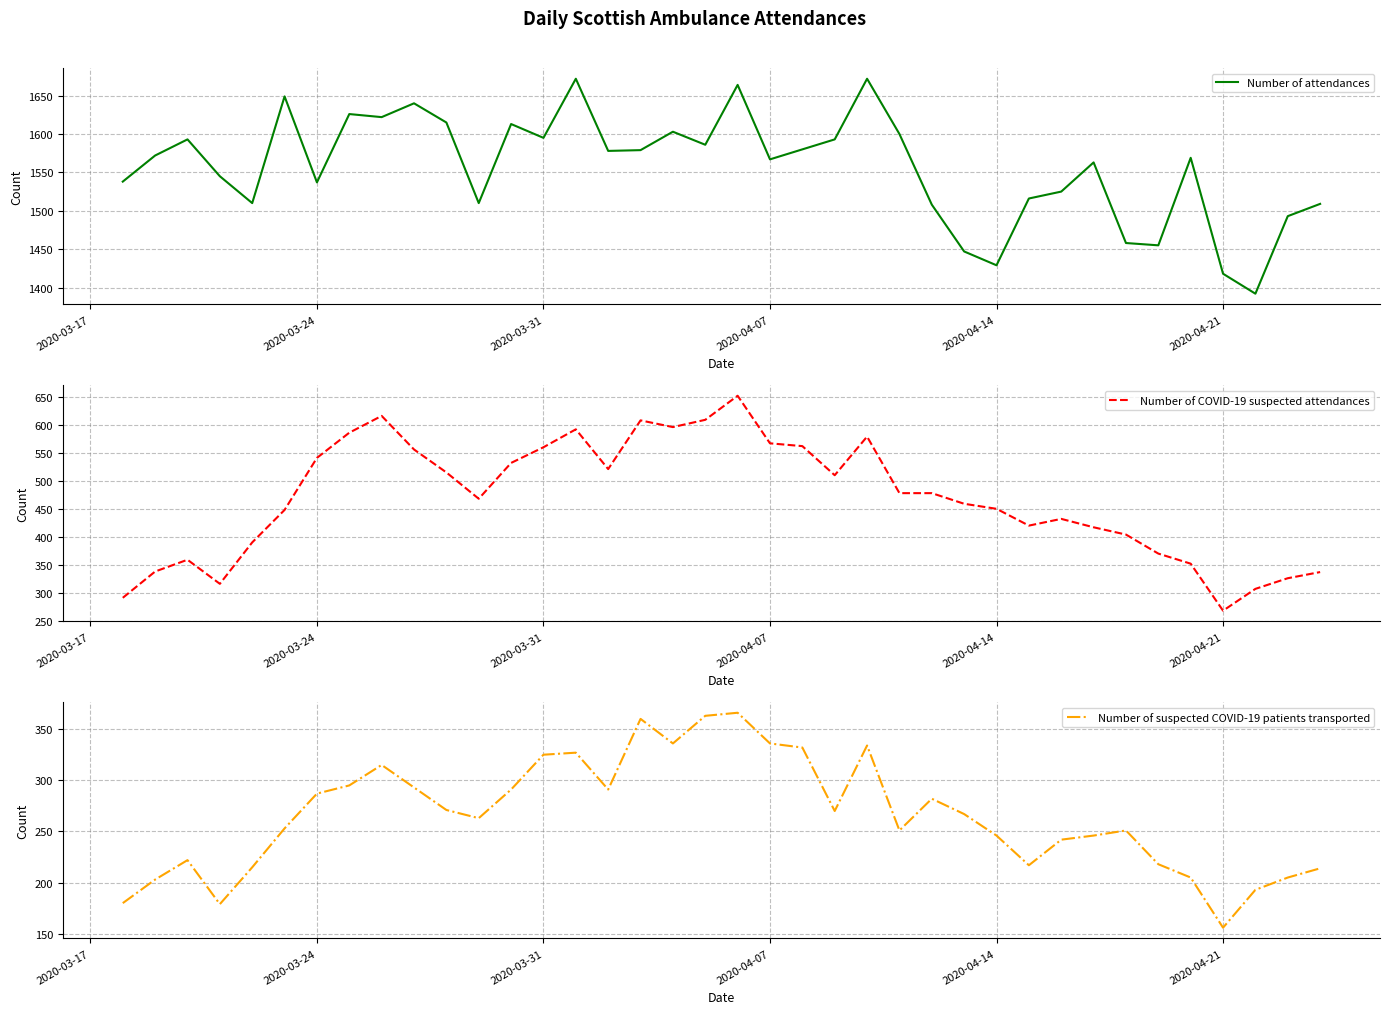

True or false: Number of COVID-19 suspected attendances and Number of suspected COVID-19 patients transported cross at least once.

False